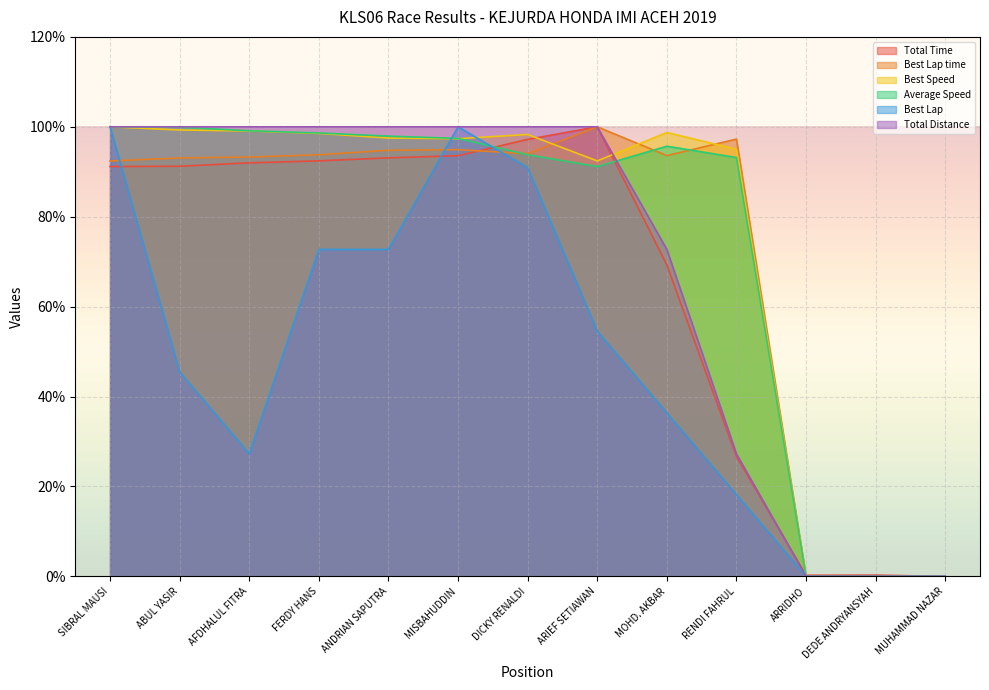

Which series has the largest total across all categories?

Best Speed